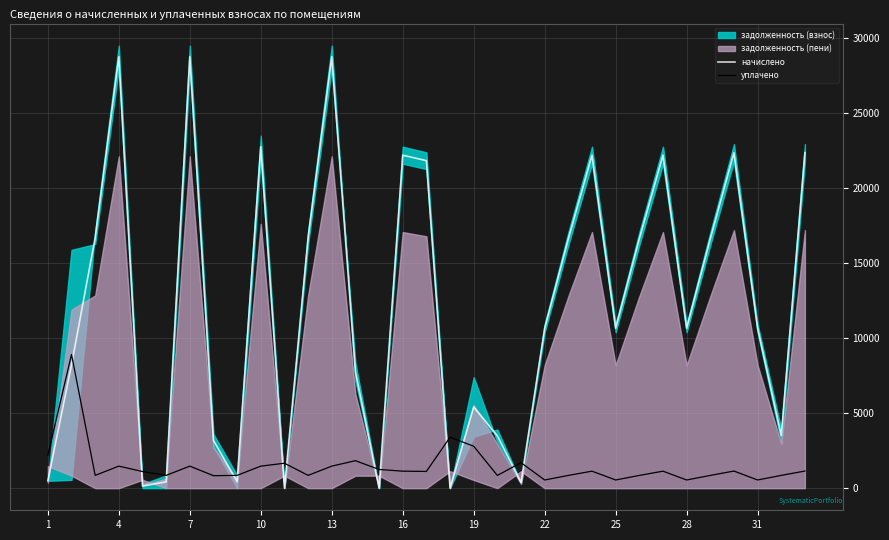

How many positive values does the начислено series have?

32